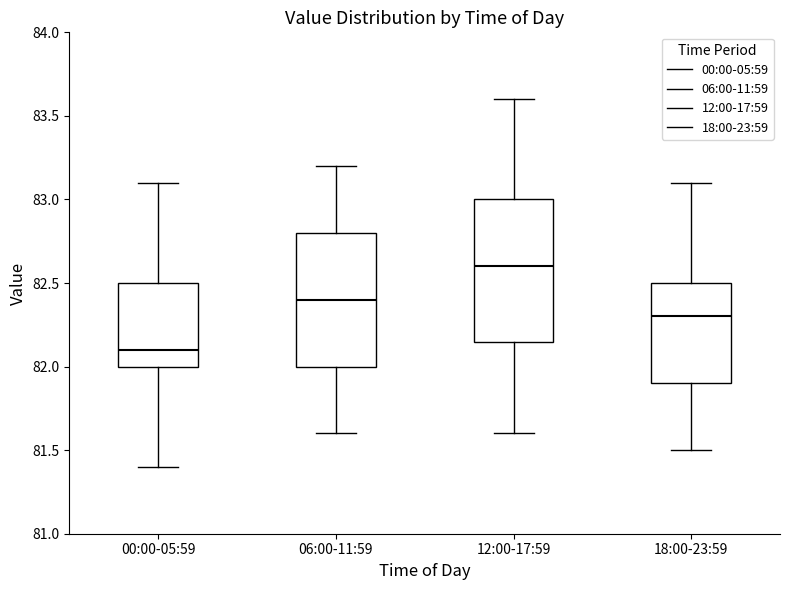

Reading left to right, read every box against the y-axis: the position of its median line, the range the box covers, and the ends of its whiskers. The values are not printed on the chart, so give them approximately, as read against the axis.

00:00-05:59: median 82.10, box 82.00 to 82.50, whiskers 81.40 to 83.10
06:00-11:59: median 82.40, box 82.00 to 82.80, whiskers 81.60 to 83.20
12:00-17:59: median 82.60, box 82.15 to 83.00, whiskers 81.60 to 83.60
18:00-23:59: median 82.30, box 81.90 to 82.50, whiskers 81.50 to 83.10